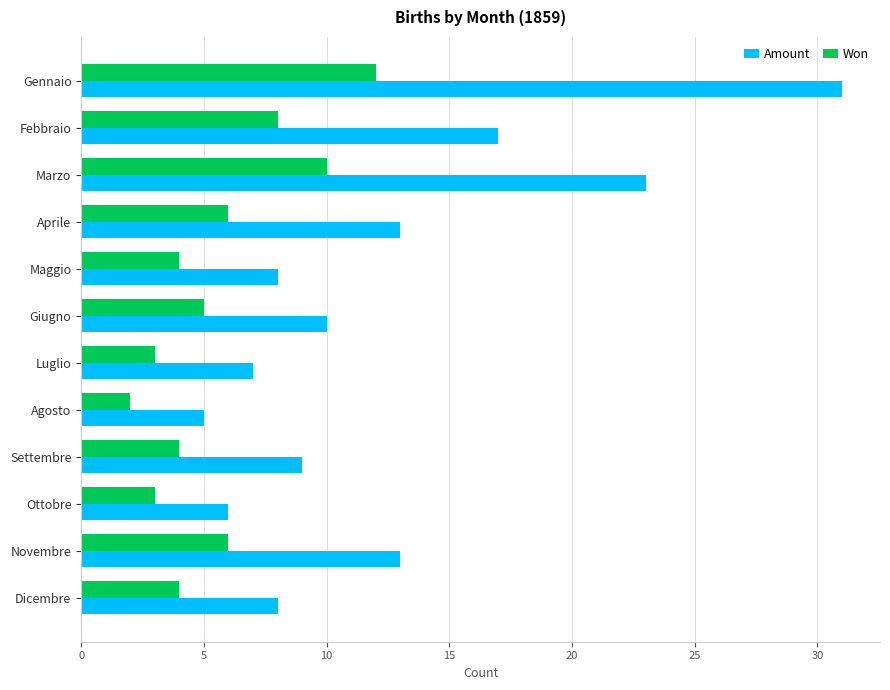

Is it true that Won equals 10 at Marzo?

True